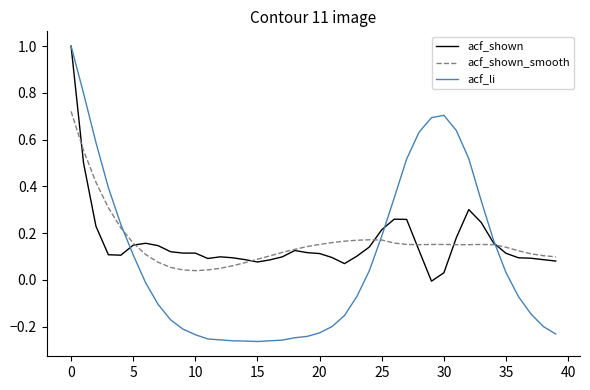

Does the chart have visible grid lines?

No